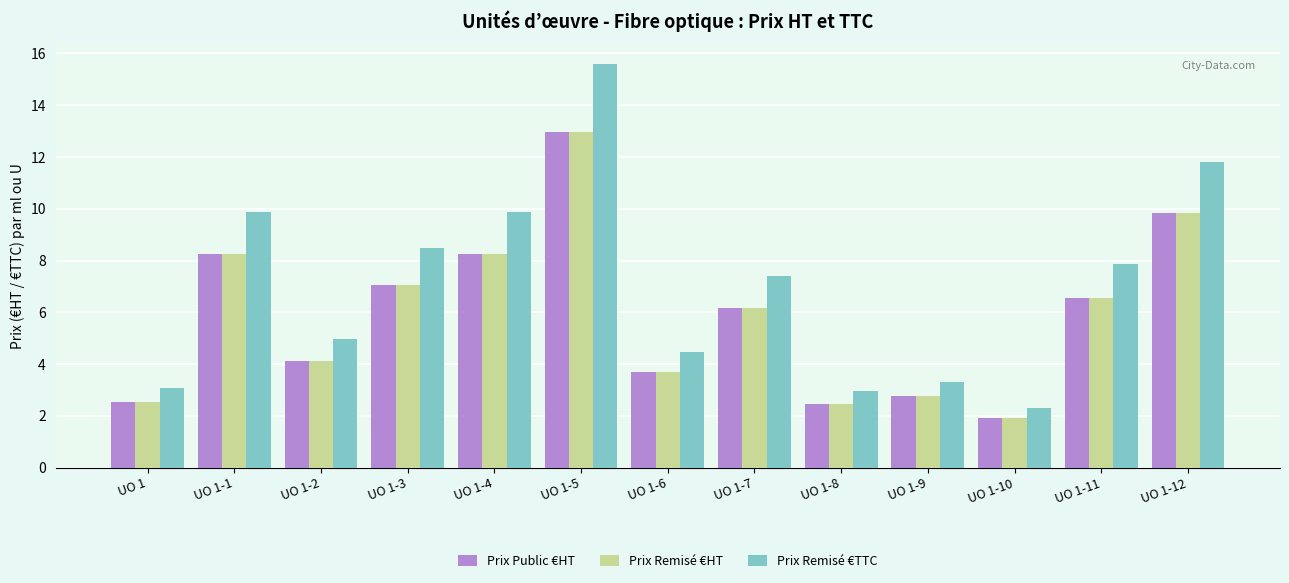

How many bars are there in each group?

3